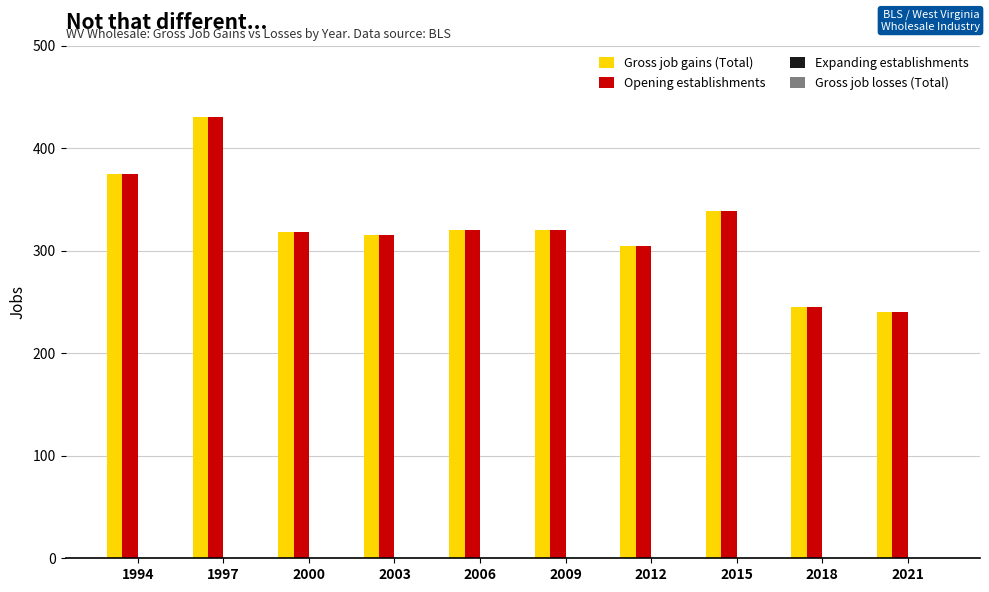

What is the difference between the maximum and second lowest values in the Opening establishments series?

185